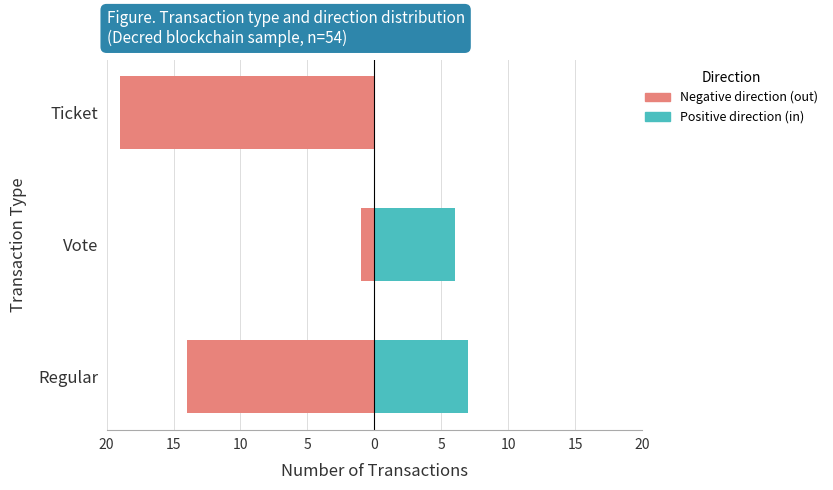

What is the maximum value for Negative direction (out)?

-1